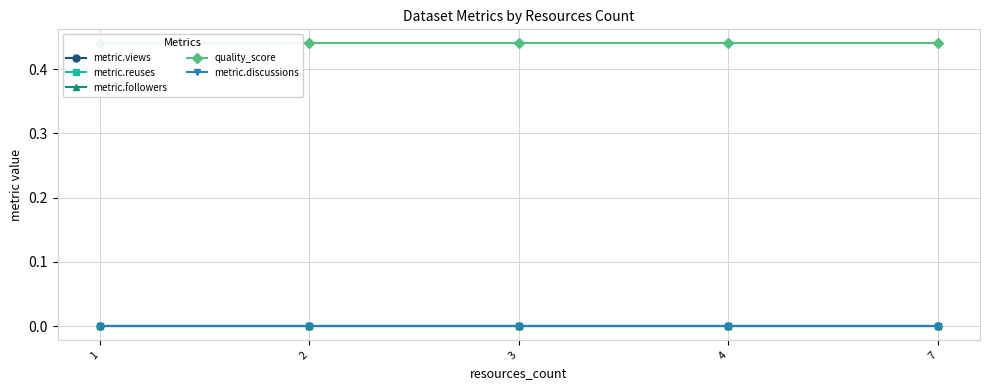

What are all the series names shown in the legend?

metric.views, metric.reuses, metric.followers, quality_score, metric.discussions